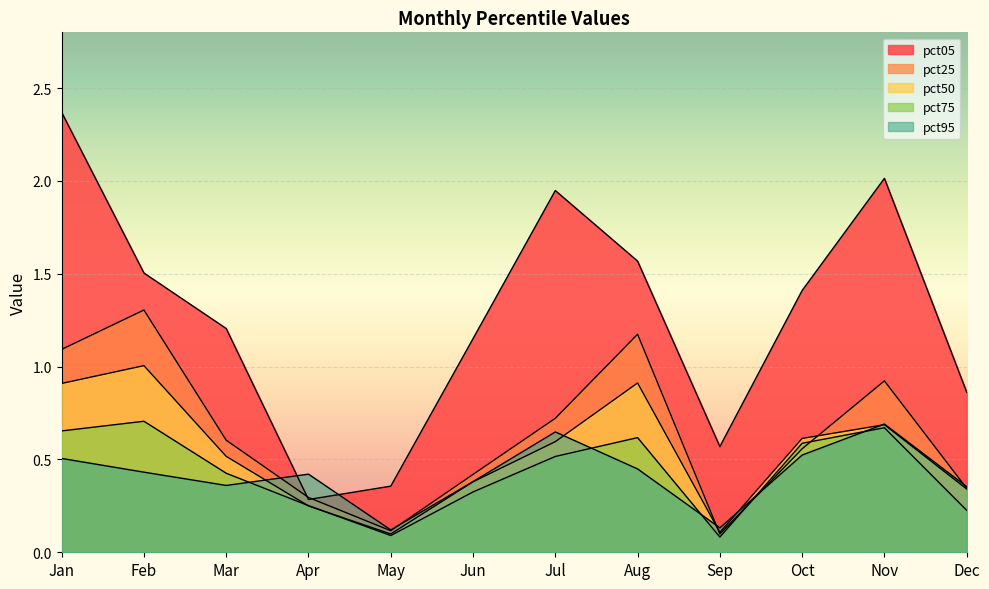

At which category does pct05 reach its first local peak?

Jul